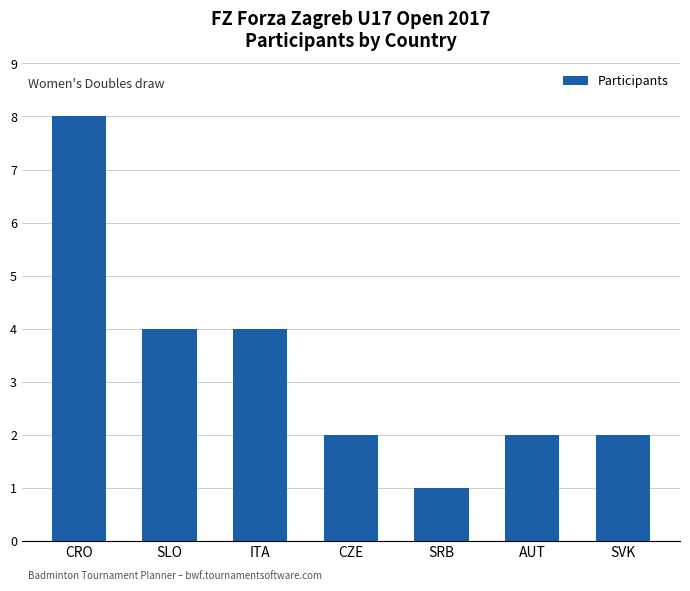

Between CRO and ITA, which is larger?

CRO